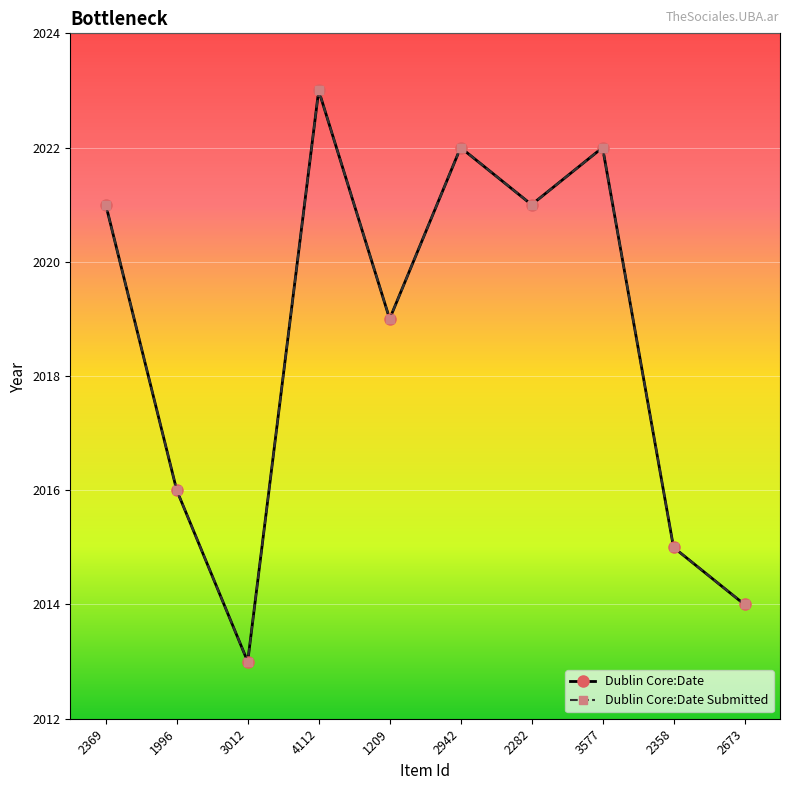

Reading left to right, list all the values displayed in this chart.

Dublin Core:Date: 2021	2016	2013	2023	2019	2022	2021	2022	2015	2014
Dublin Core:Date Submitted: 2021	2016	2013	2023	2019	2022	2021	2022	2015	2014